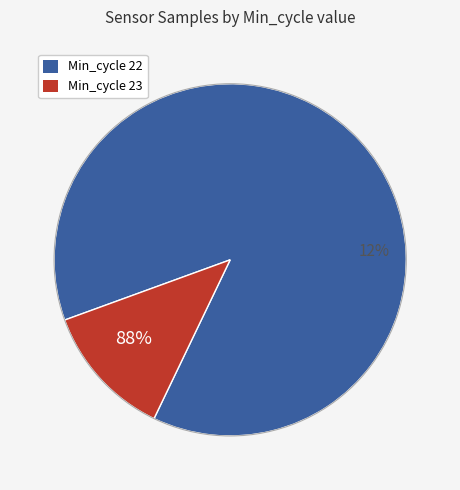

Rank the categories by value from highest to lowest.

Min_cycle_22, Min_cycle_23